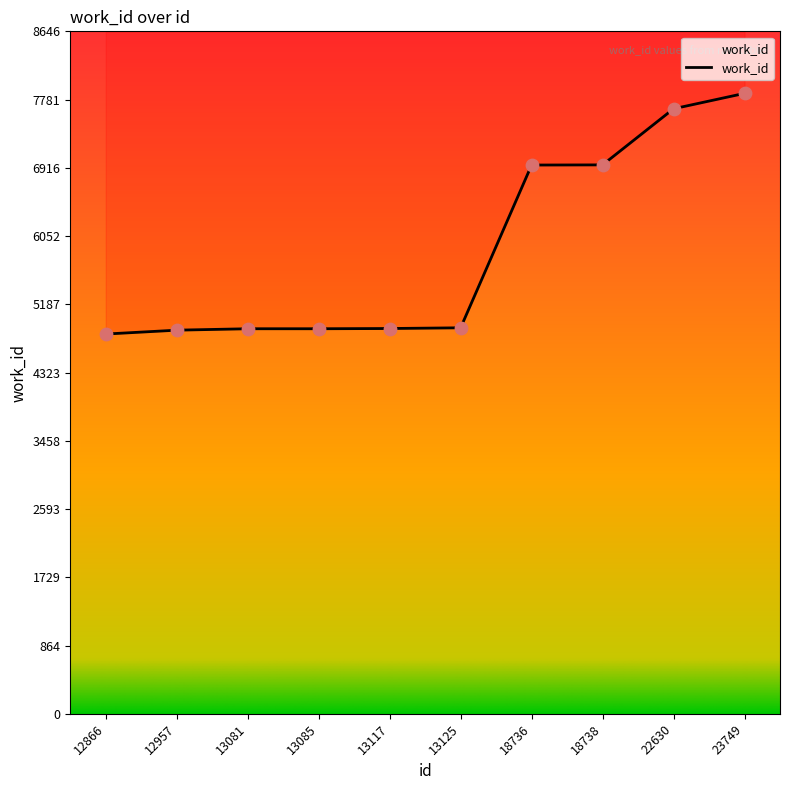

Between 13081 and 12957, which is larger?

13081